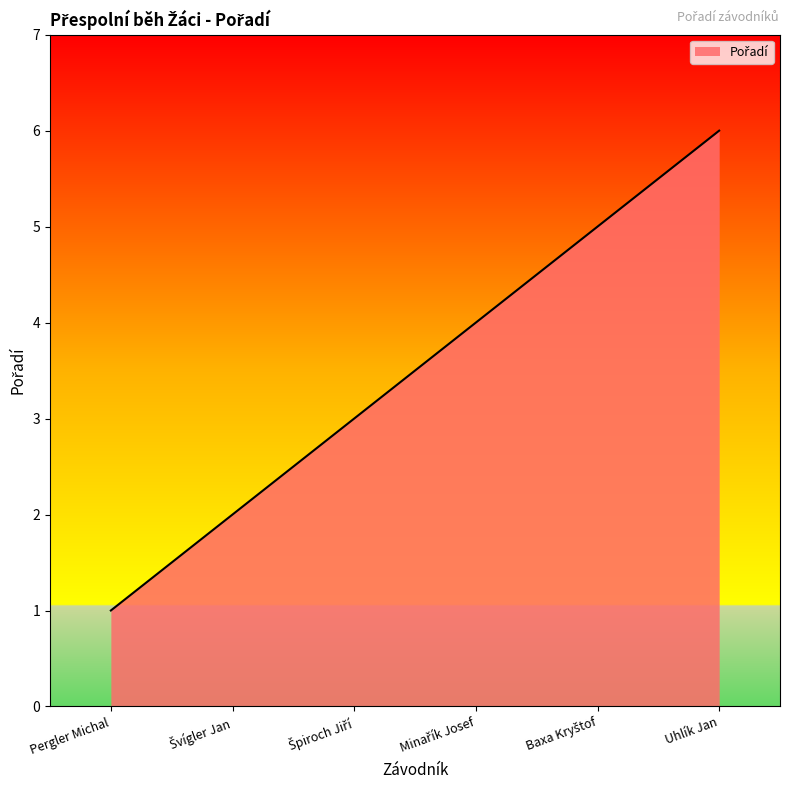

What is the change in value from Pergler Michal to Uhlík Jan?

+5